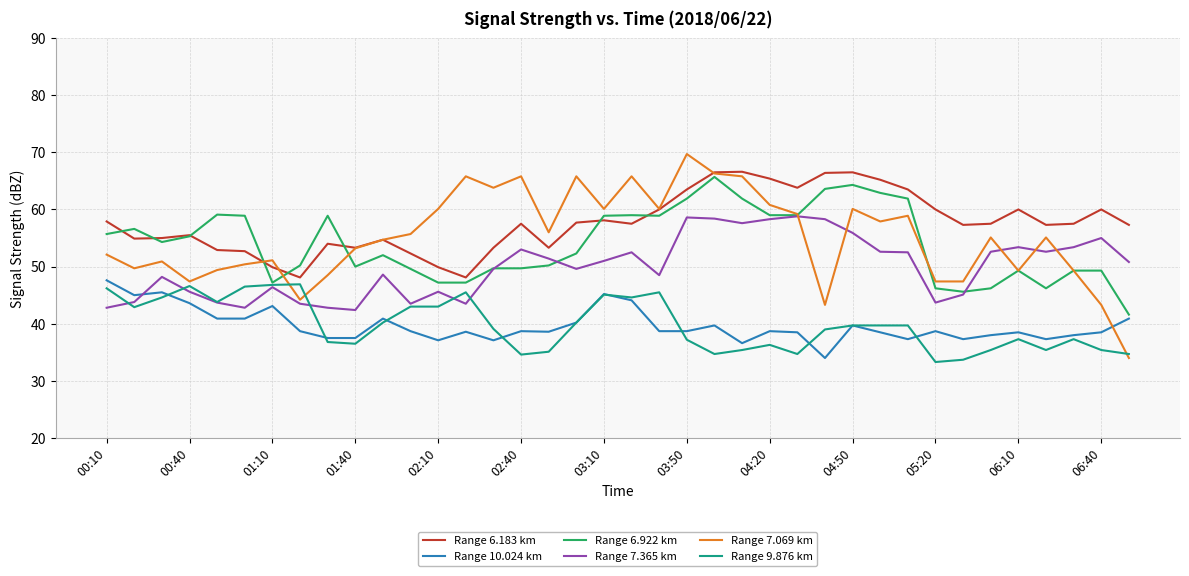

True or false: Range 6.183 km and Range 10.024 km cross at least once.

False